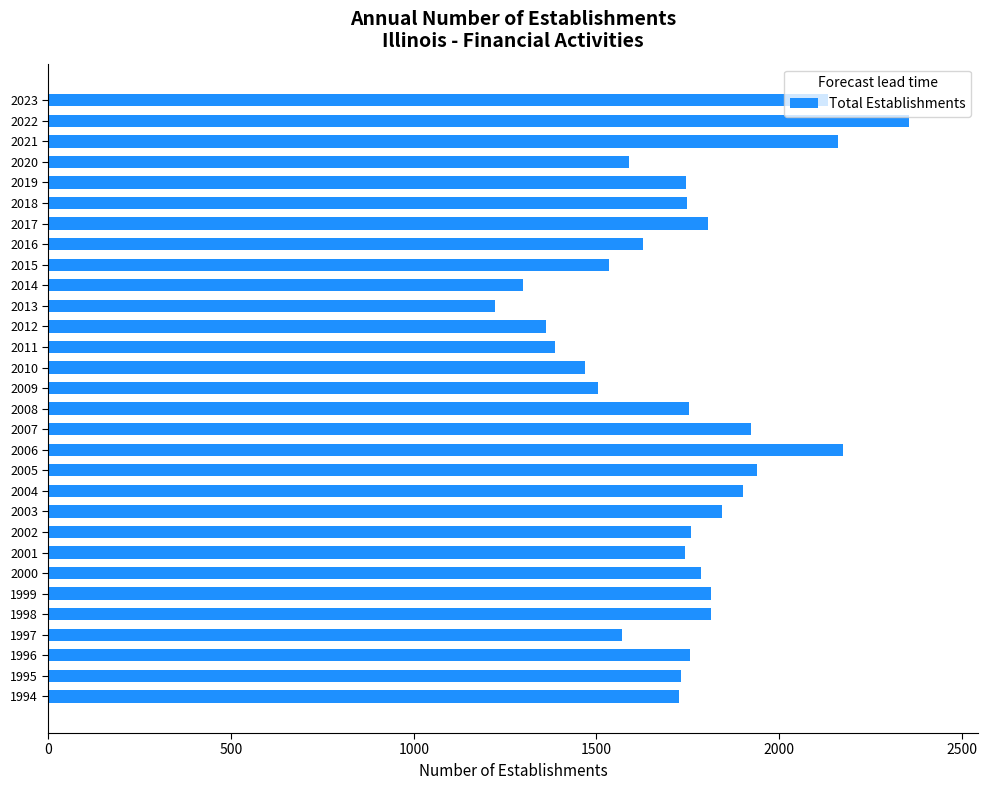

True or false: the data shows 1387 at 2011.

True